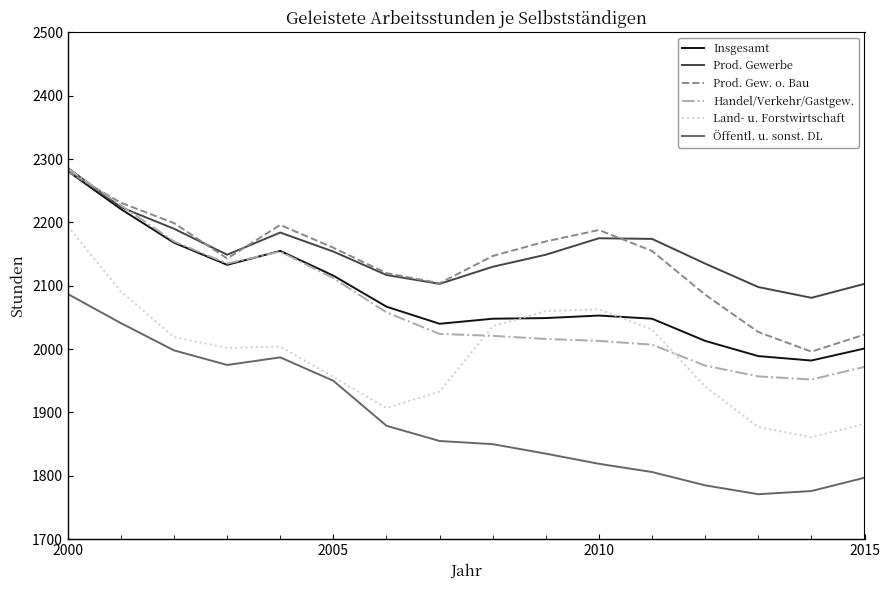

What is the maximum value for Öffentl. u. sonst. DL?

2087